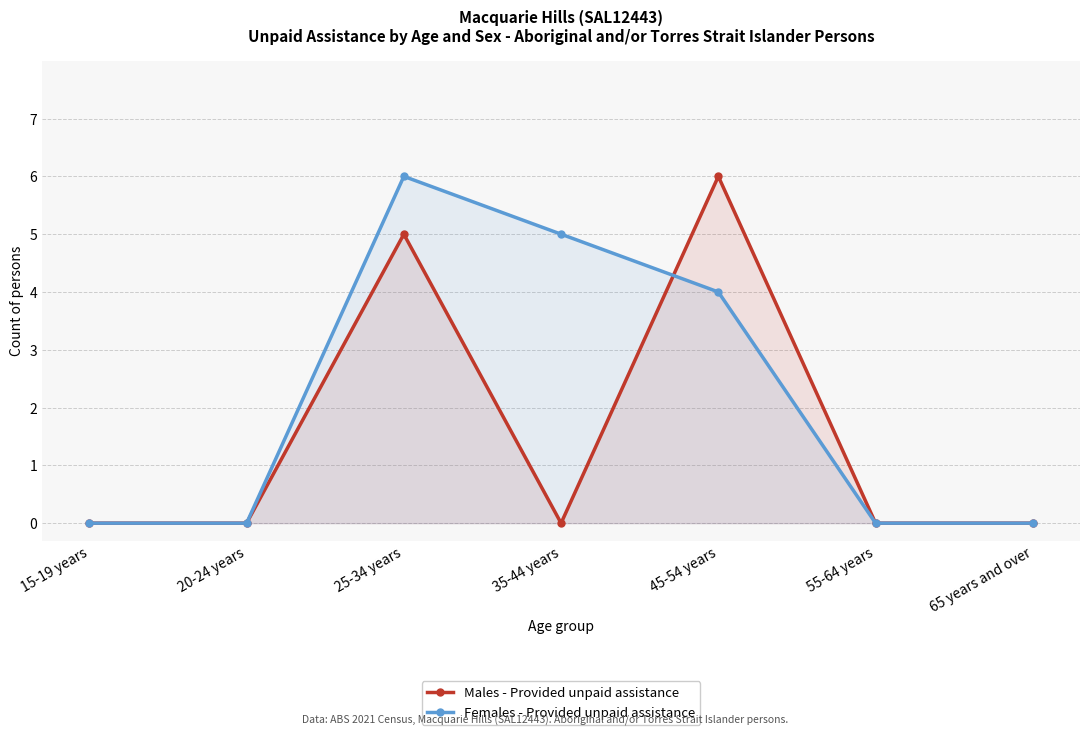

At which category does Males - Provided unpaid assistance reach its first local peak?

25-34 years